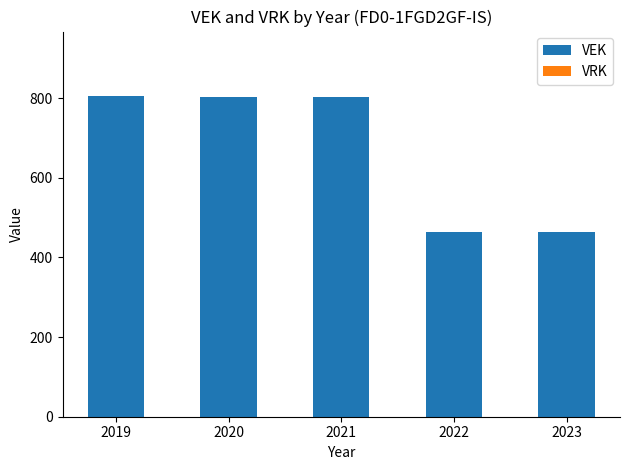

What is the sum of all values?

3342